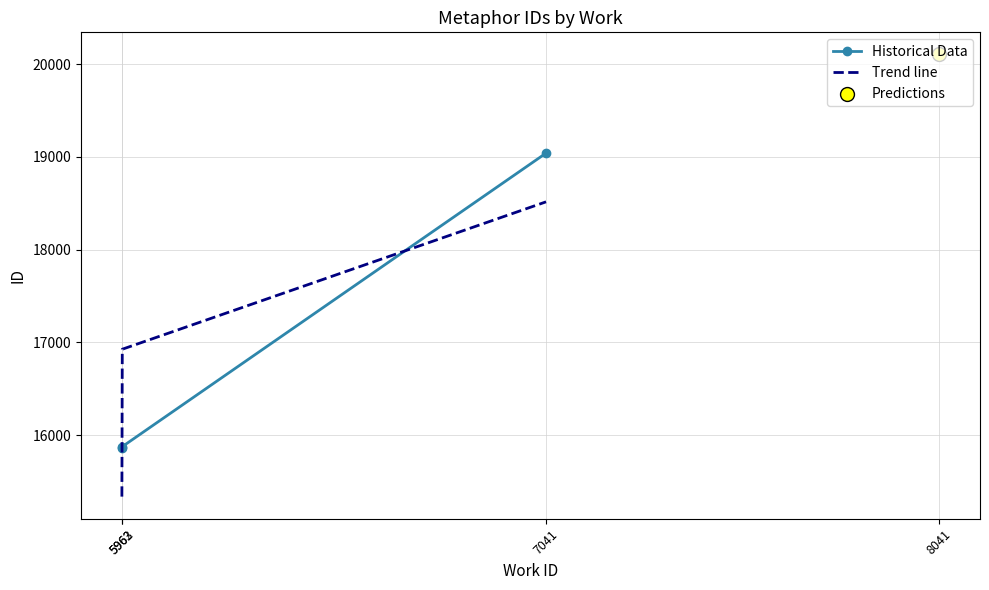

Which series has the largest Y range (max minus min)?

Trend line